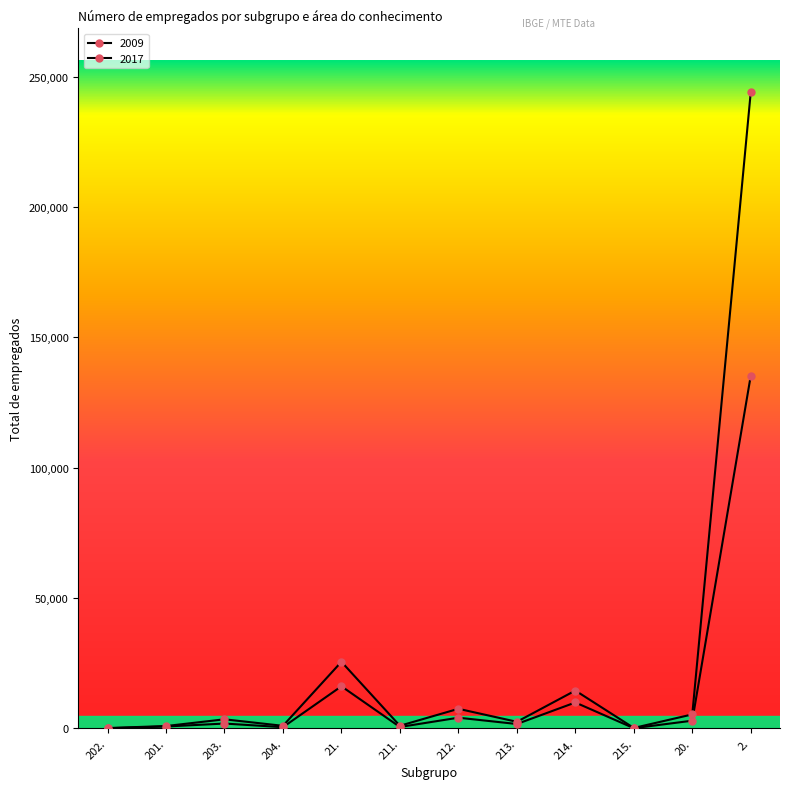

True or false: 2017 and 2009 intersect in this chart.

False